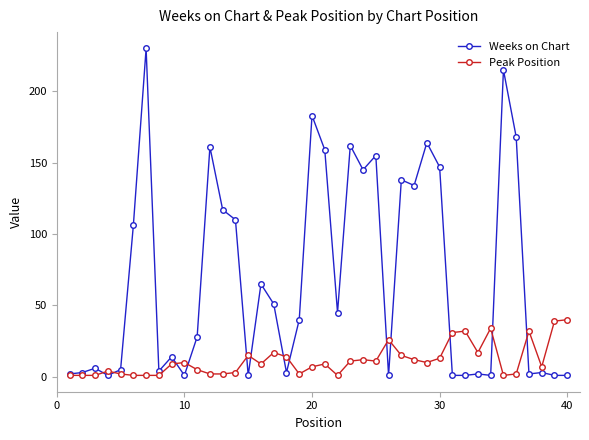

True or false: Peak Position has more than 0 points higher than both neighbors.

True